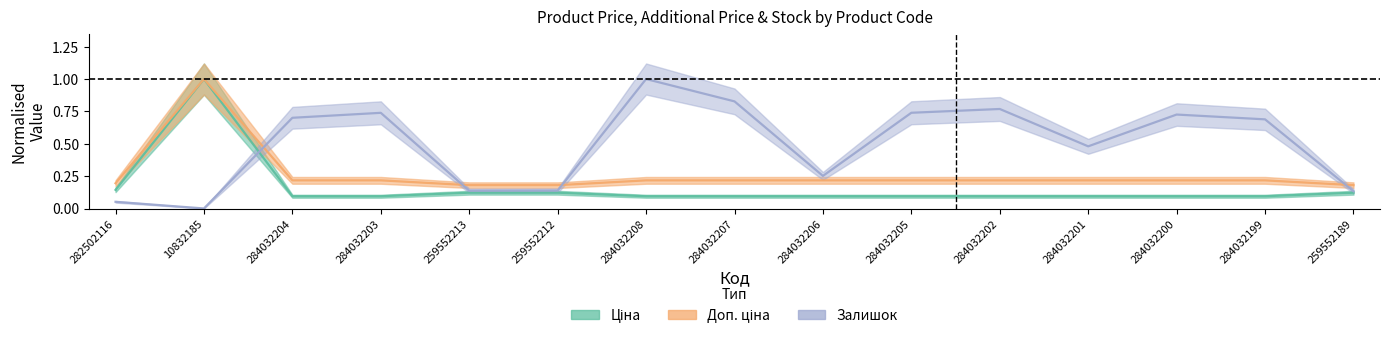

Which category has the lowest value in the Ціна series?

284032204